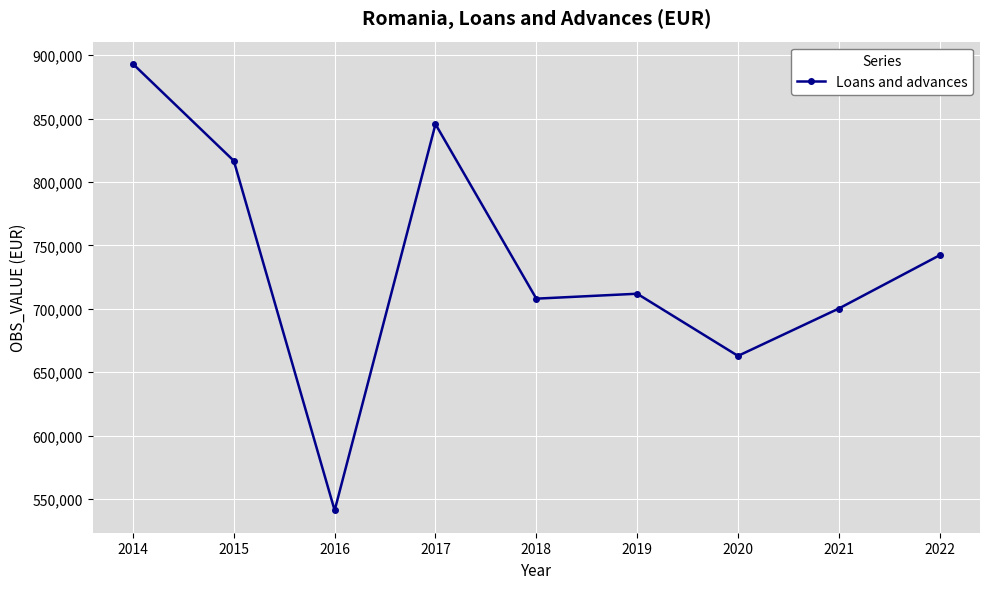

What is the difference between the maximum and minimum values?

351968